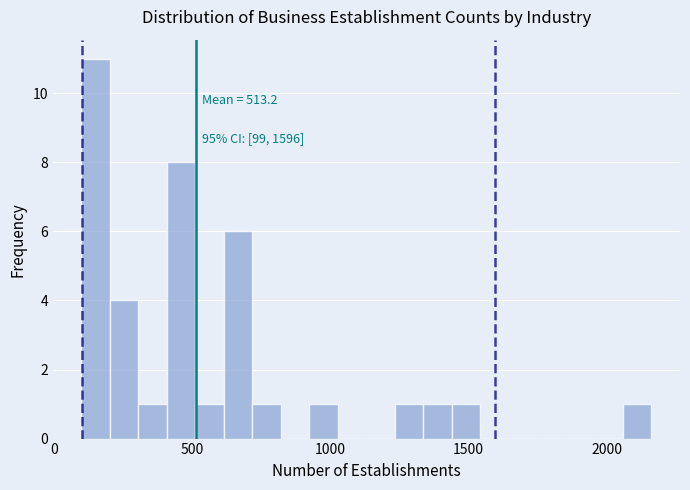

Read against the x-axis, roughly where is the centre of the tallest bar?

150